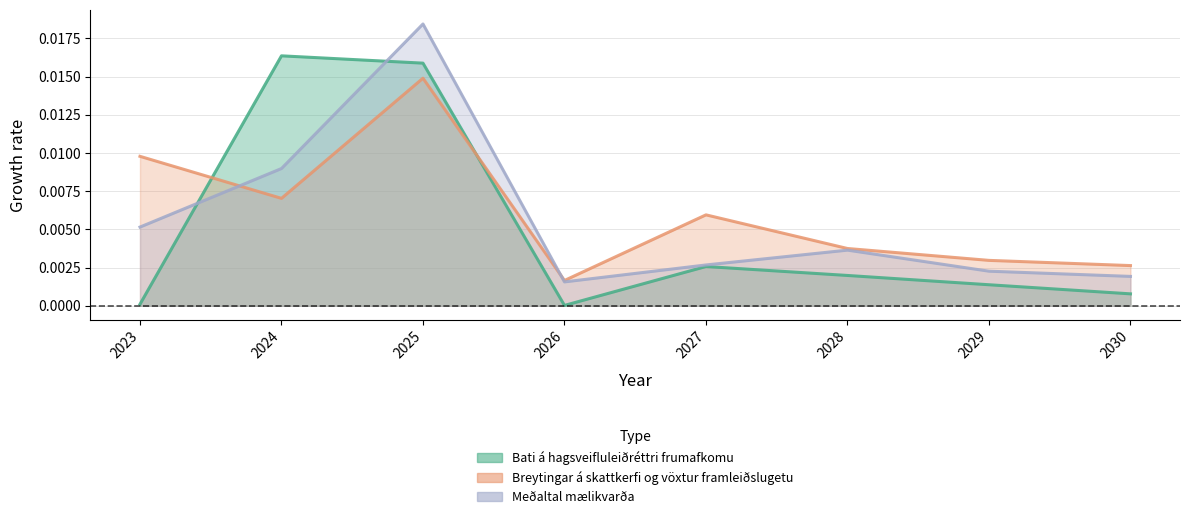

True or false: Bati á hagsveifluleiðréttri frumafkomu and Breytingar á skattkerfi og vöxtur framleiðslugetu cross at least once.

True